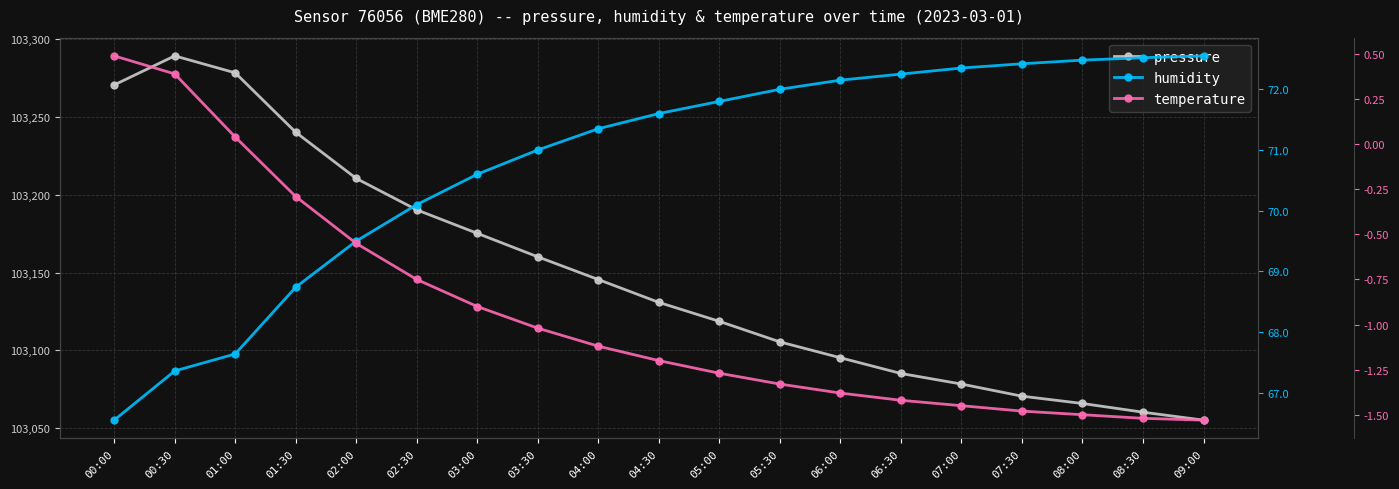

True or false: temperature has a value of 0.7 at 00:00.

False